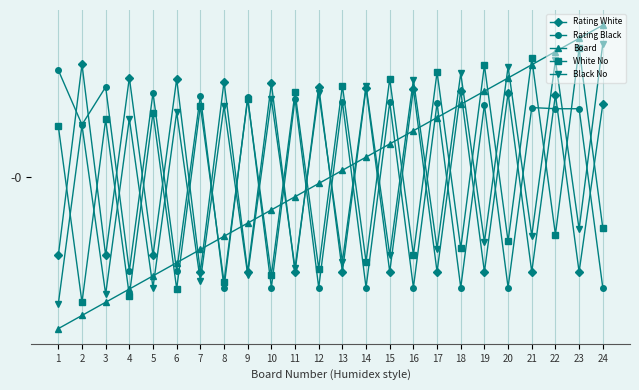

Is this an area chart (filled region under the line)?

No